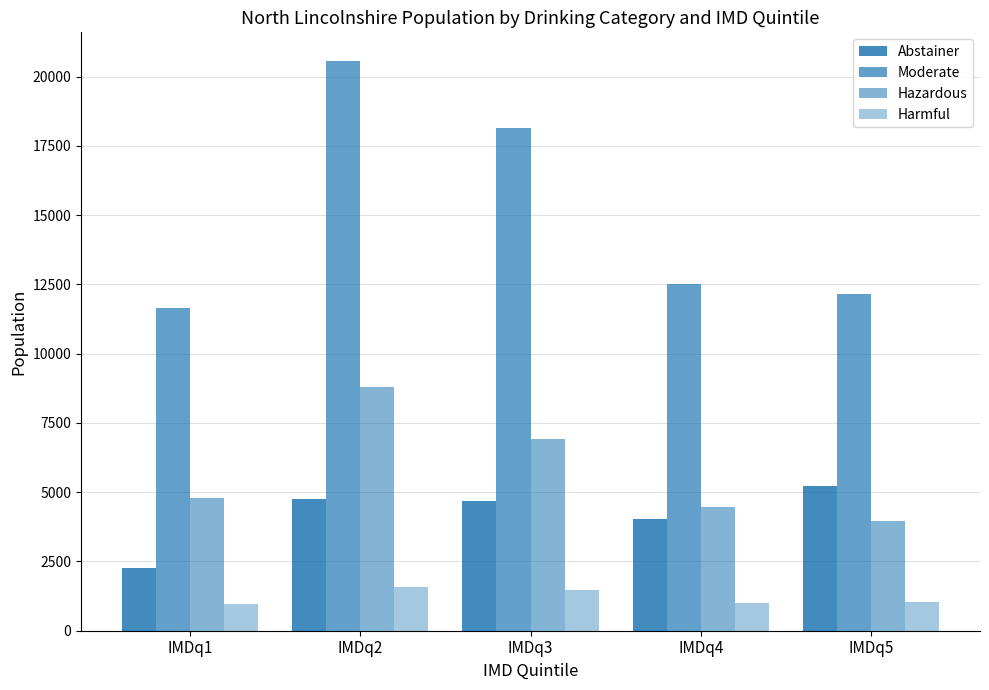

What is the average value of the Abstainer series?

4191